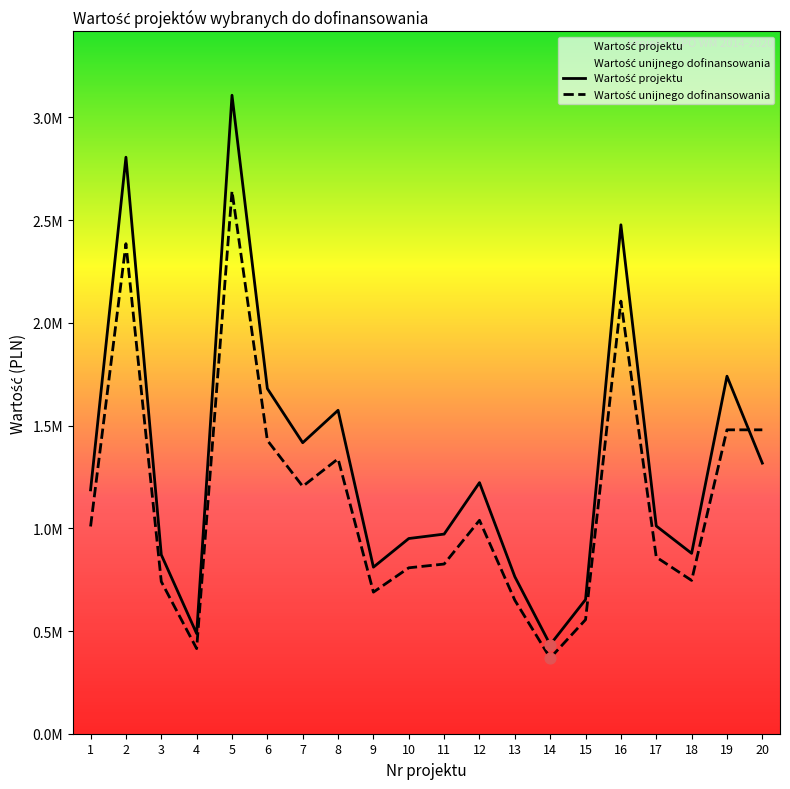

Which series has the largest total across all categories?

Wartość projektu